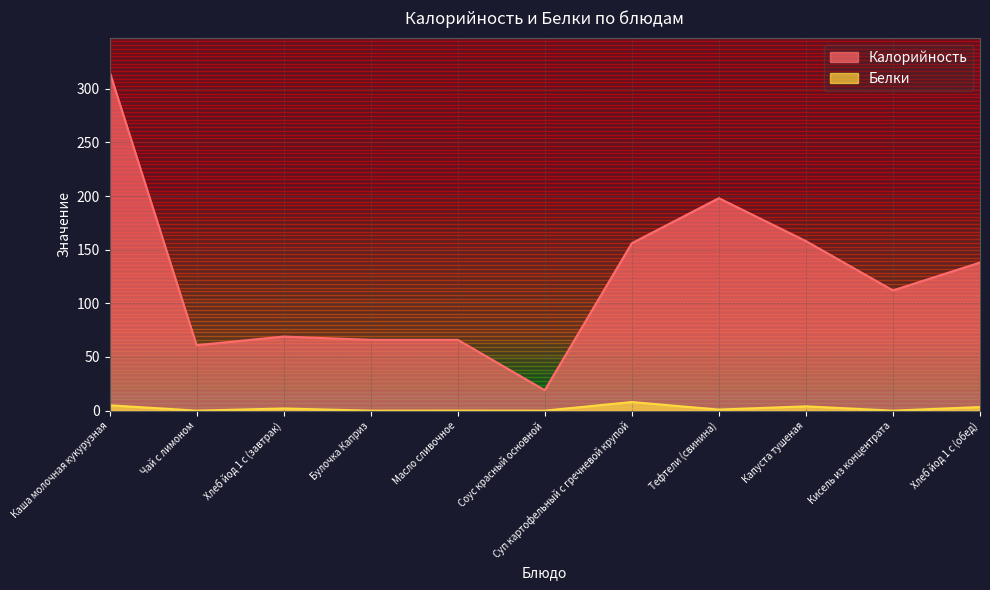

How many lines are shown in the chart?

2